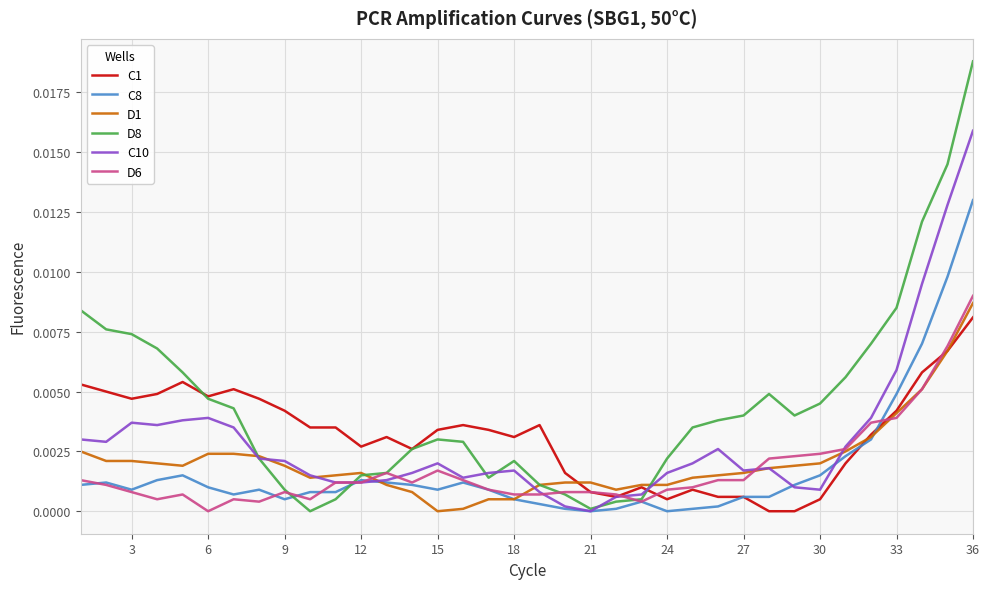

Which series has the largest total across all categories?

D8